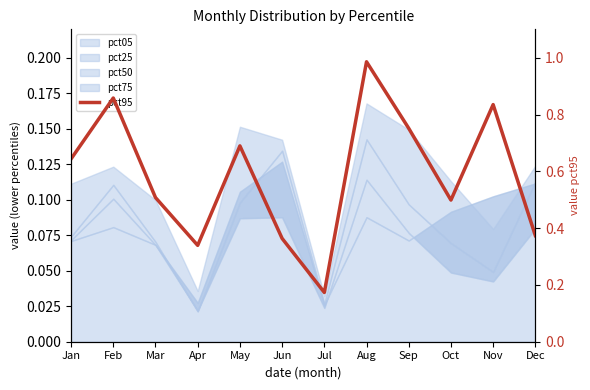

Which label corresponds to the smallest value in the chart?

Jul